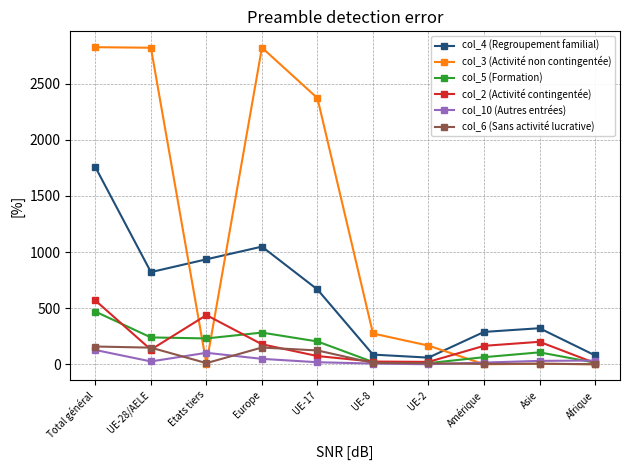

What position from the right is UE-8?

5